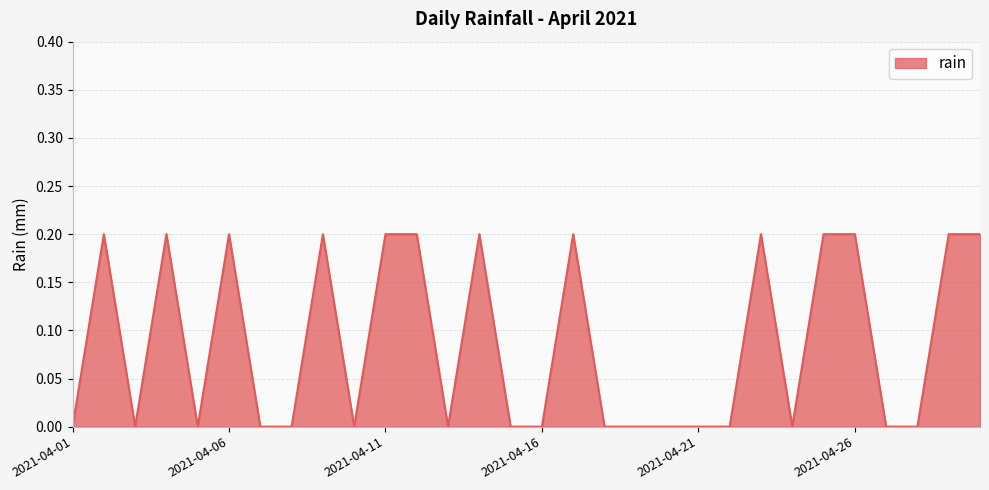

How many lines are shown in the chart?

1